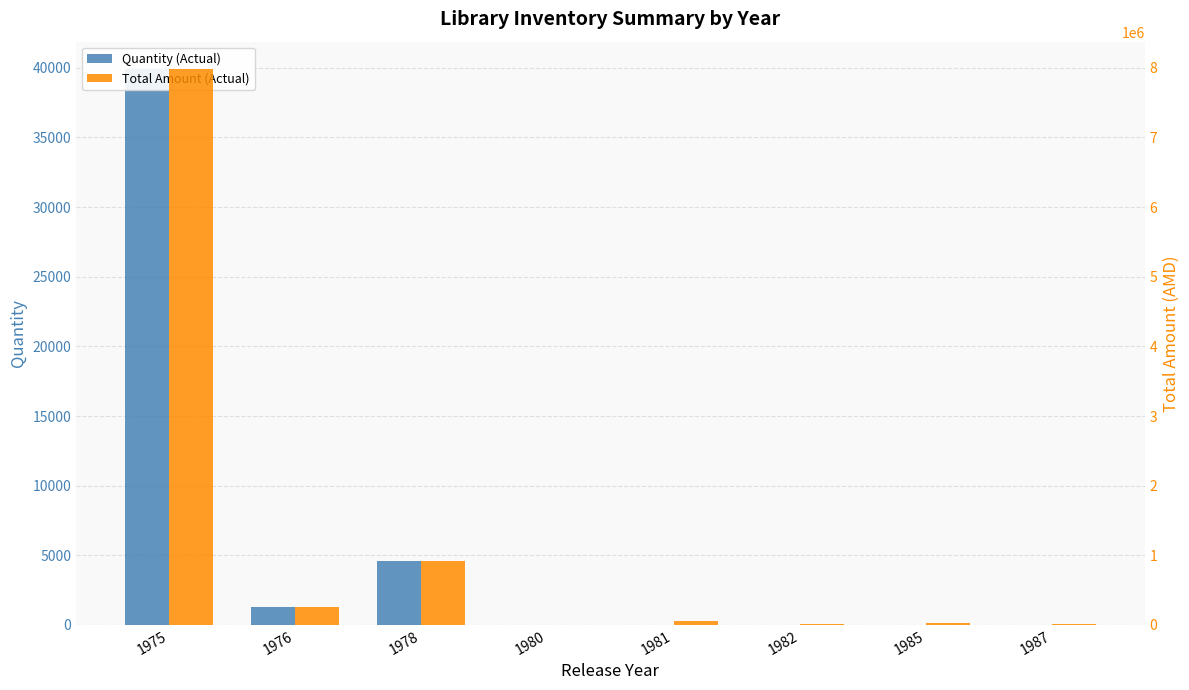

How many bars are there in total?

16